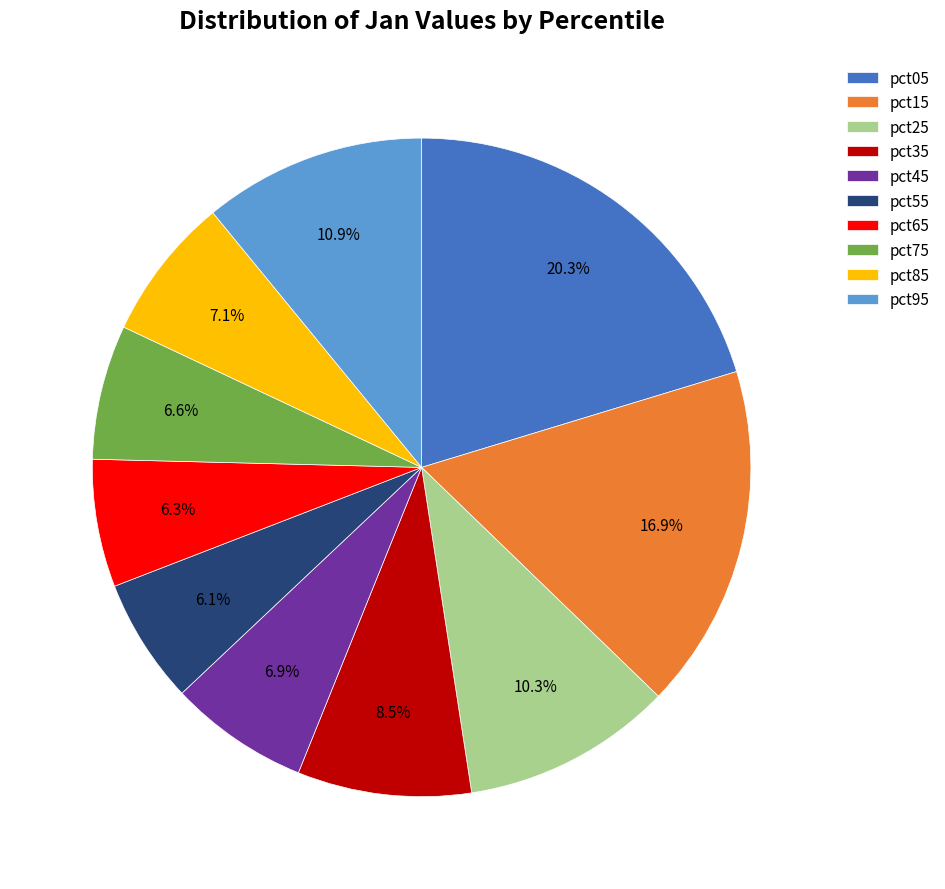

Between pct65 and pct45, which is larger?

pct45